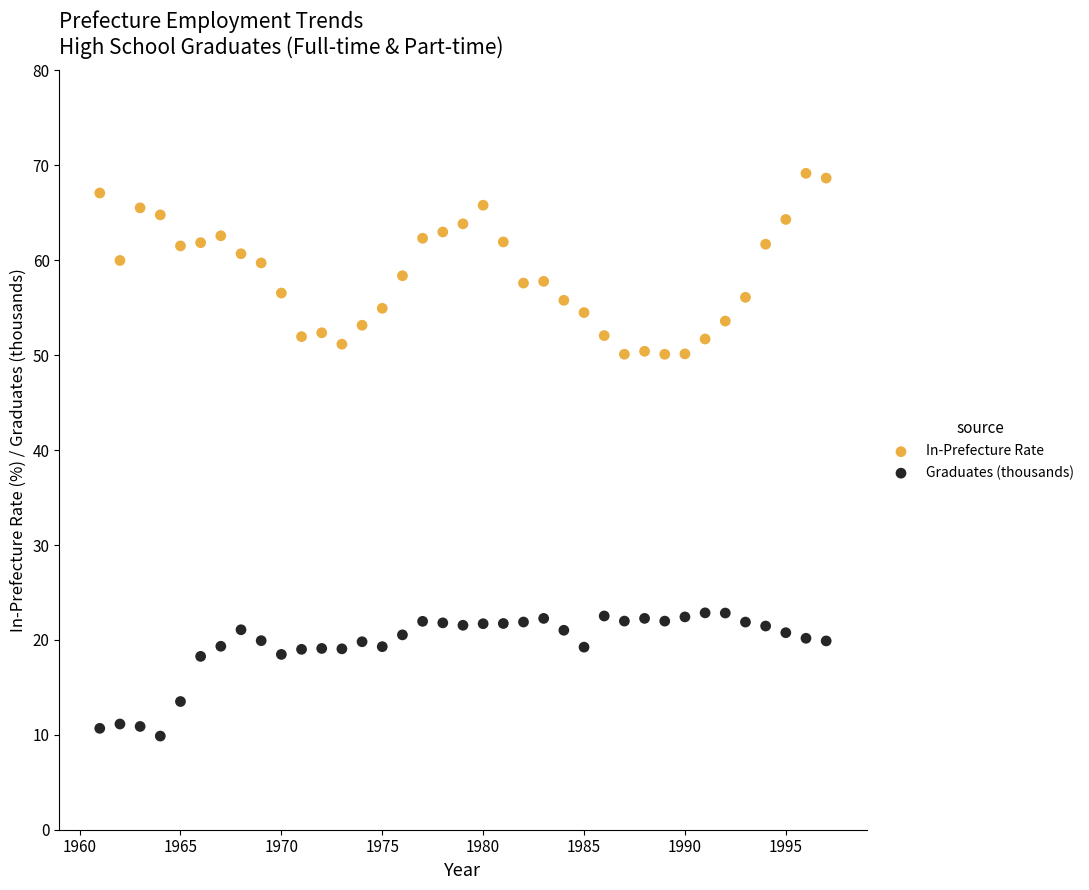

Which series contains the highest Y value?

In-Prefecture Rate